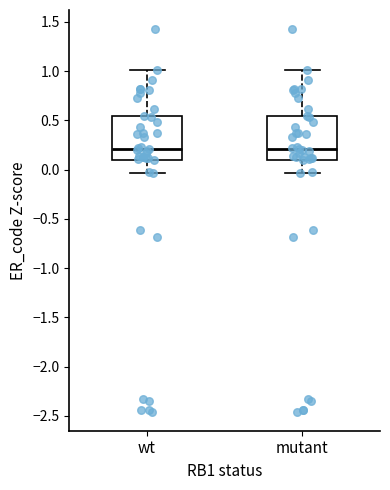

Reading left to right, transcribe this box plot: for each box, give where its median line is, the range the box spans, and where its two whiskers end, as read against the y-axis. The values are not printed on the chart, so give them approximately, as read against the axis.

wt: median 0.20, box 0.10 to 0.55, whiskers -0.05 to 1.00
mutant: median 0.20, box 0.10 to 0.55, whiskers -0.05 to 1.00